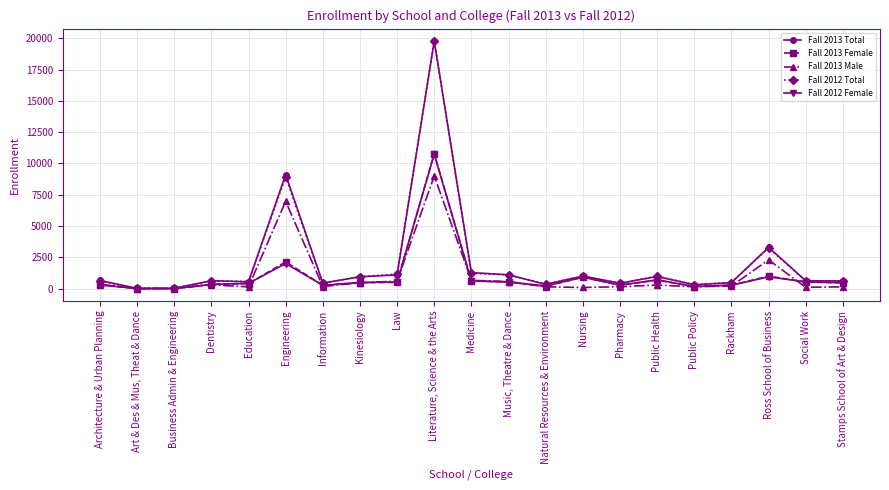

What are all the series names shown in the legend?

Fall 2013 Total, Fall 2013 Female, Fall 2013 Male, Fall 2012 Total, Fall 2012 Female